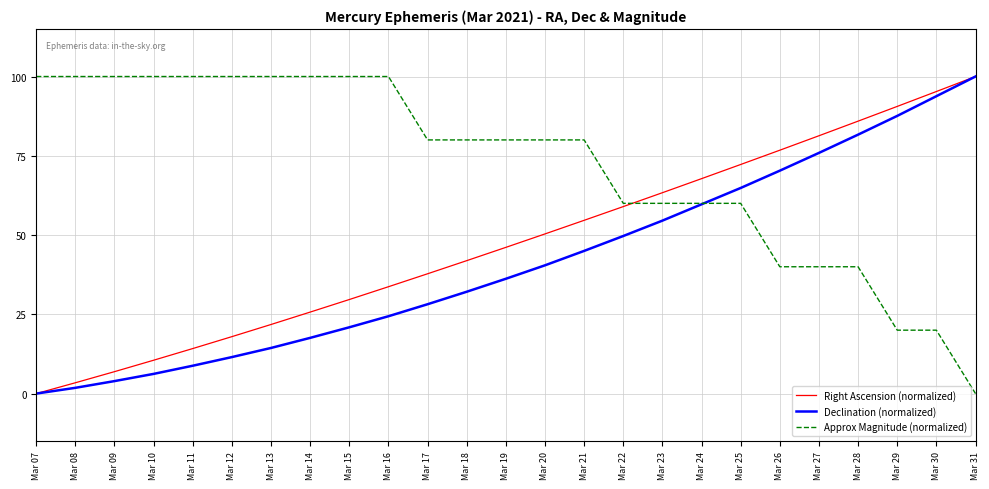

Read the Right Ascension (normalized) value at Mar 28.

85.9